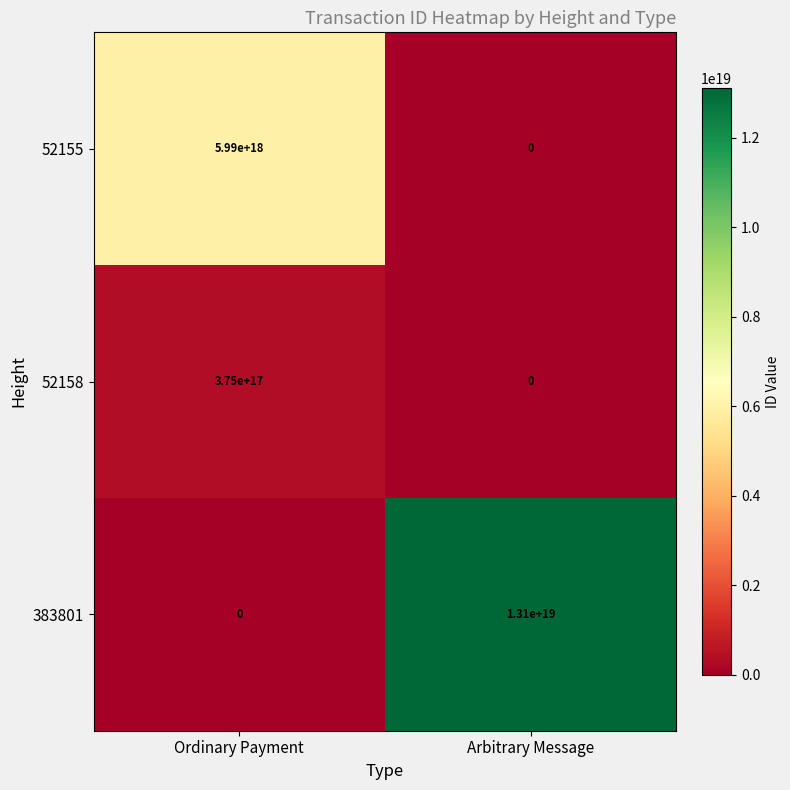

At which category is the sum across all series the highest?

Arbitrary Message